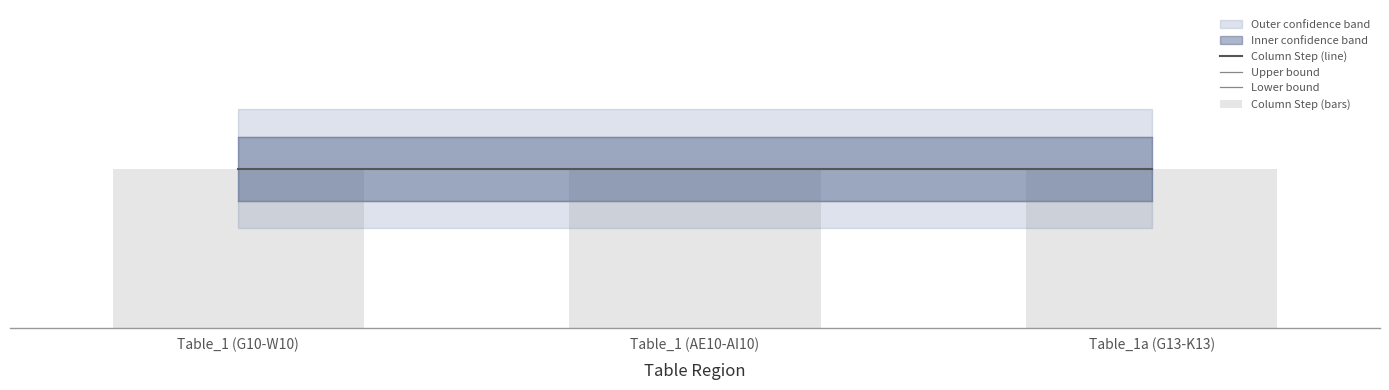

Which series has the largest total across all categories?

Upper bound